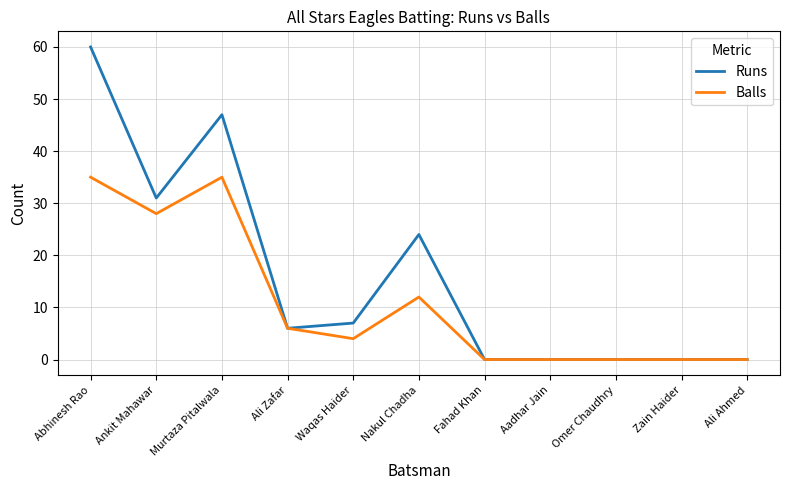

Where is Runs nearest to the value 30?

Ankit Mahawar